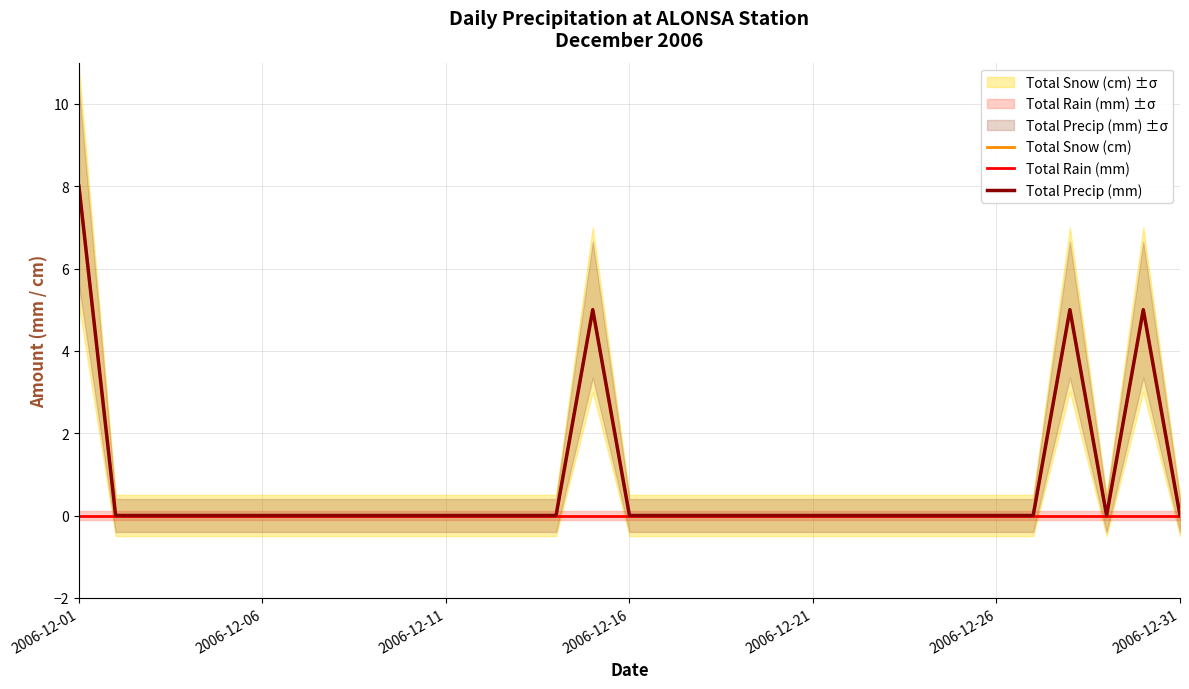

Is the value of Total Snow (cm) at 2006-12-26 greater than the value of Total Precip (mm) at 26?

No